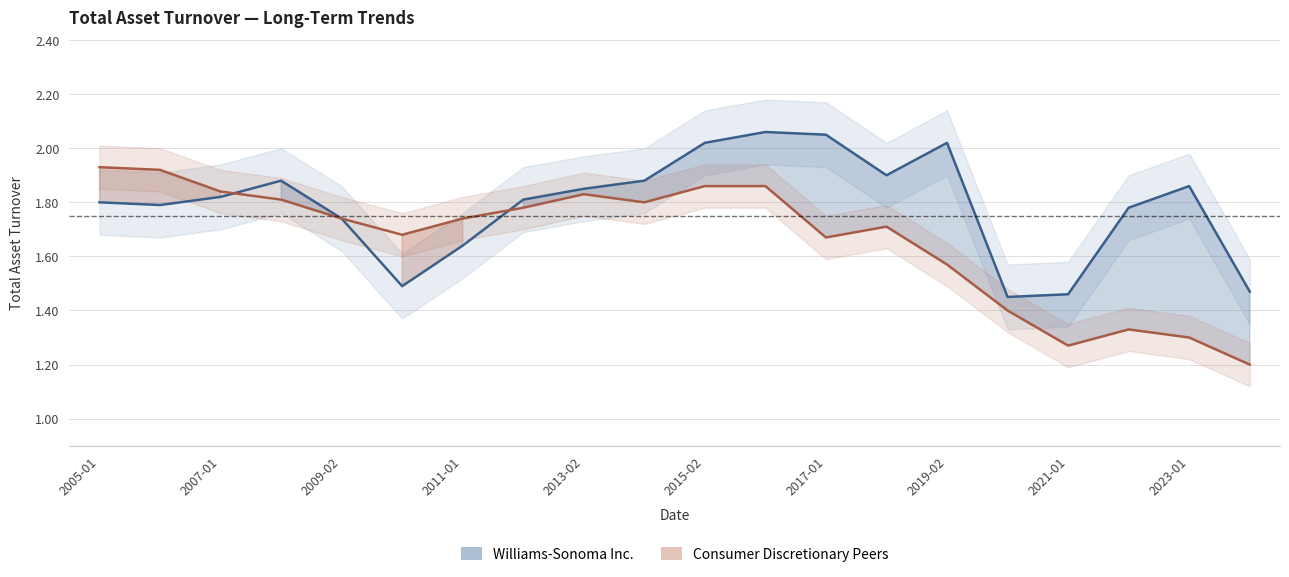

At which label is Williams-Sonoma Inc. closest to 1?

2020-02-02